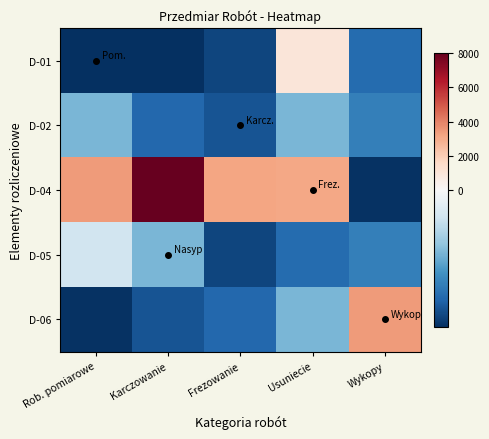

Reading left to right, transcribe all the data shown in this chart.

D-01: Rob. pomiarowe=-1571.3	Karczowanie=-1571.4	Frezowanie=-1440.1	Usuniecie=977.9	Wykopy=-1215.1
D-02: Rob. pomiarowe=-722.1	Karczowanie=-1232.1	Frezowanie=-1359.1	Usuniecie=-722.1	Wykopy=-1079.1
D-04: Rob. pomiarowe=3392.9	Karczowanie=8032.9	Frezowanie=3187.9	Usuniecie=3102.9	Wykopy=-1554.1
D-05: Rob. pomiarowe=-297.1	Karczowanie=-722.1	Frezowanie=-1440.1	Usuniecie=-1215.1	Wykopy=-1079.1
D-06: Rob. pomiarowe=-1554.1	Karczowanie=-1359.1	Frezowanie=-1232.1	Usuniecie=-722.1	Wykopy=3392.9